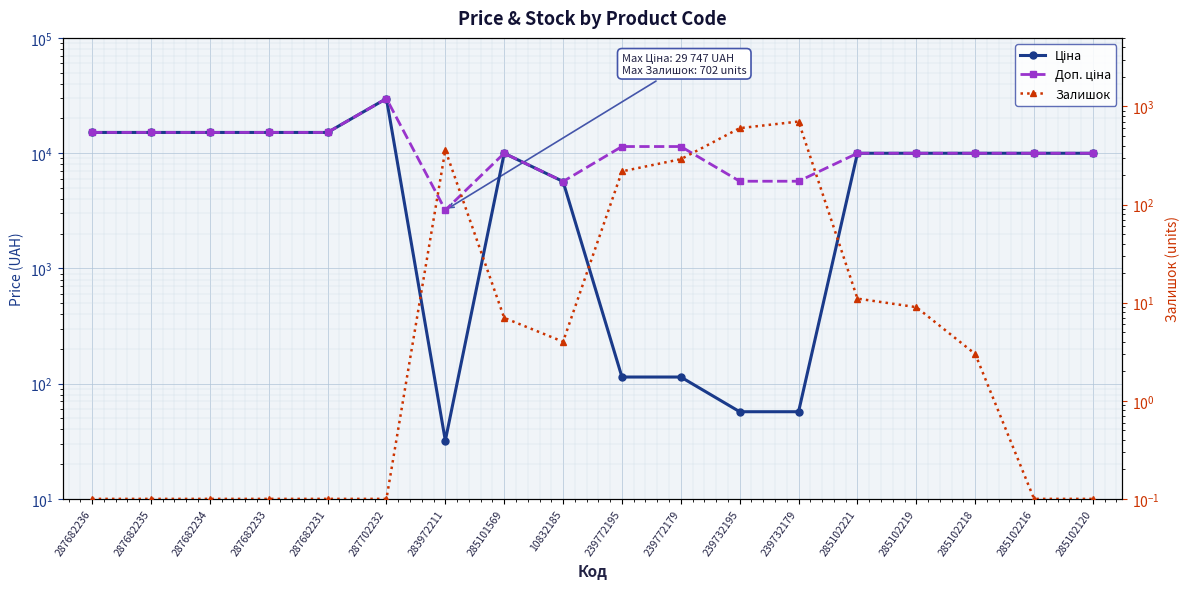

What is the value of the Ціна point at the 12th from the left?

57.0